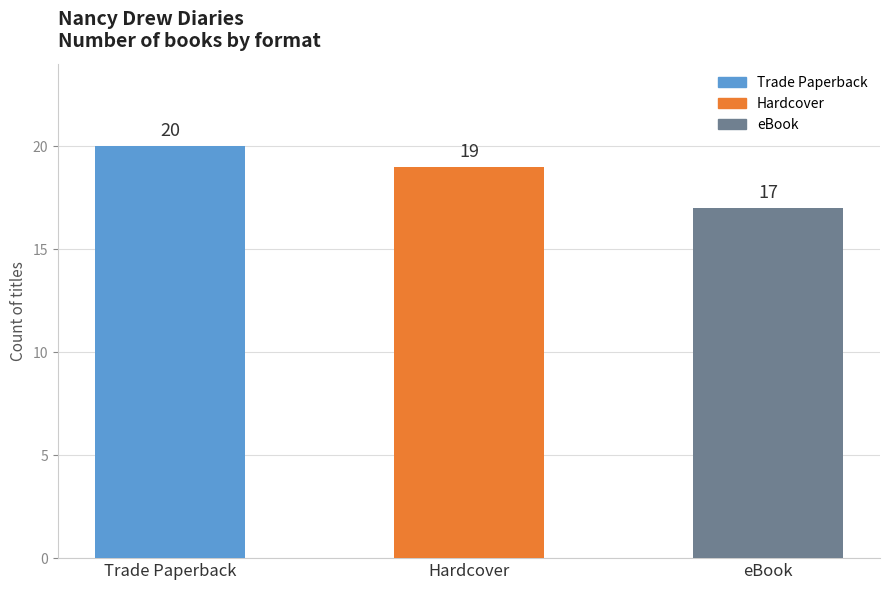

True or false: the data shows 33 at Trade Paperback.

False